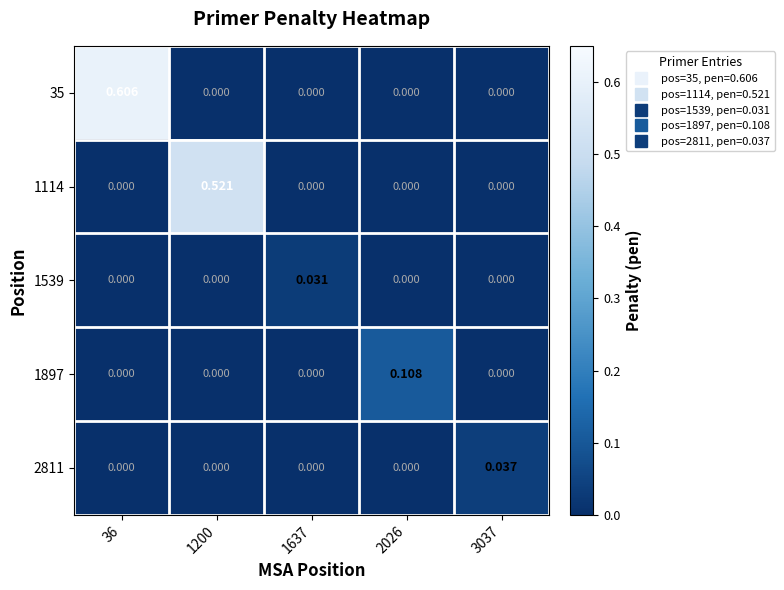

Reading left to right, list all the values displayed in this chart.

35: 36=0.6	1200=0.0	1637=0.0	2026=0.0	3037=0.0
1114: 36=0.0	1200=0.5	1637=0.0	2026=0.0	3037=0.0
1539: 36=0.0	1200=0.0	1637=0.0	2026=0.0	3037=0.0
1897: 36=0.0	1200=0.0	1637=0.0	2026=0.1	3037=0.0
2811: 36=0.0	1200=0.0	1637=0.0	2026=0.0	3037=0.0